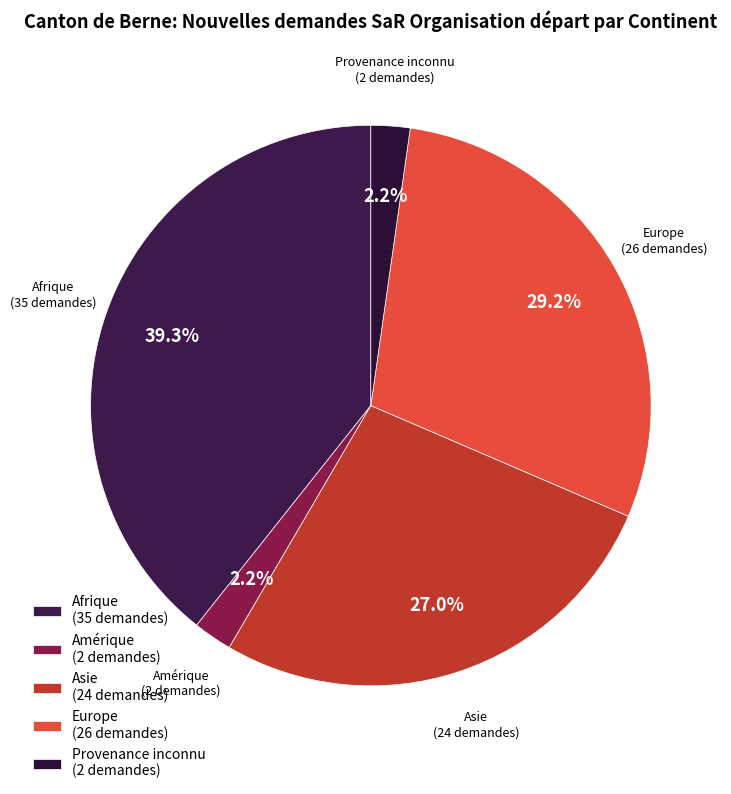

How many segments does this pie chart have?

5